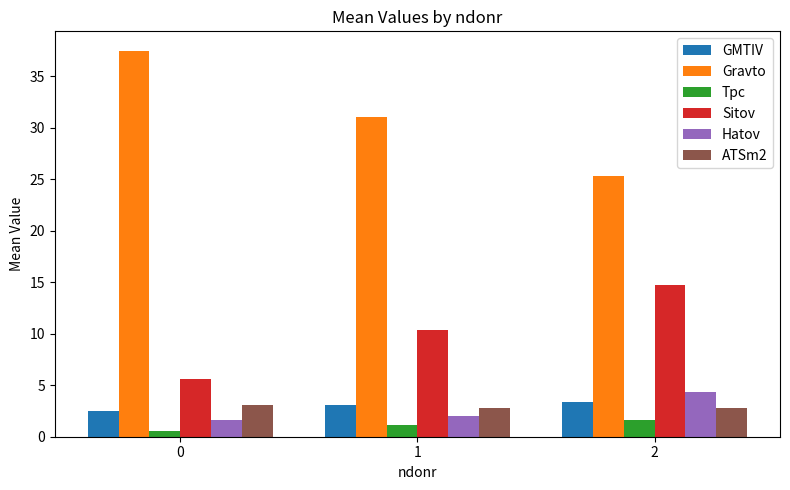

At which label does GMTIV first exceed 3?

1